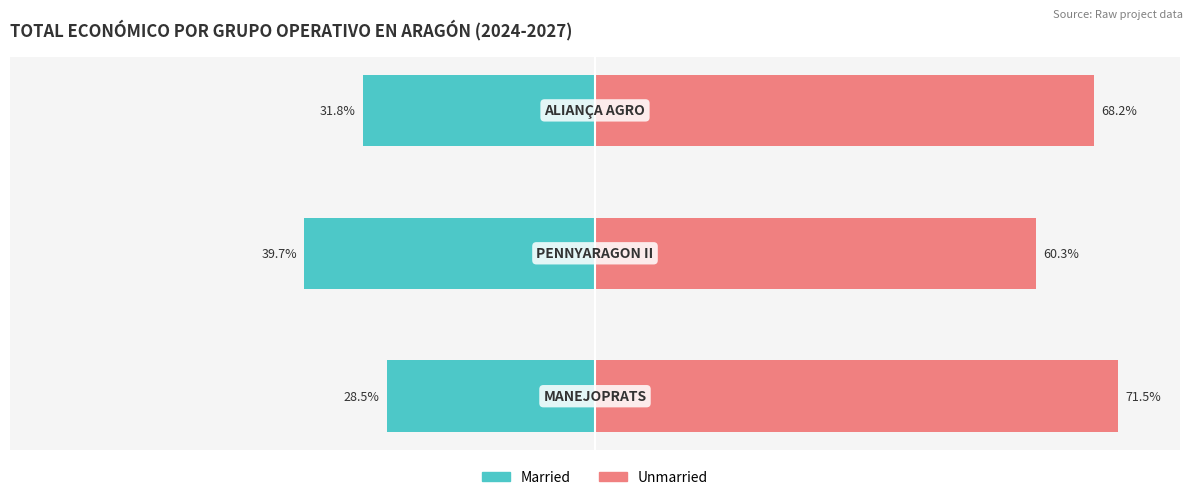

What is the minimum value for Married?

-39.7